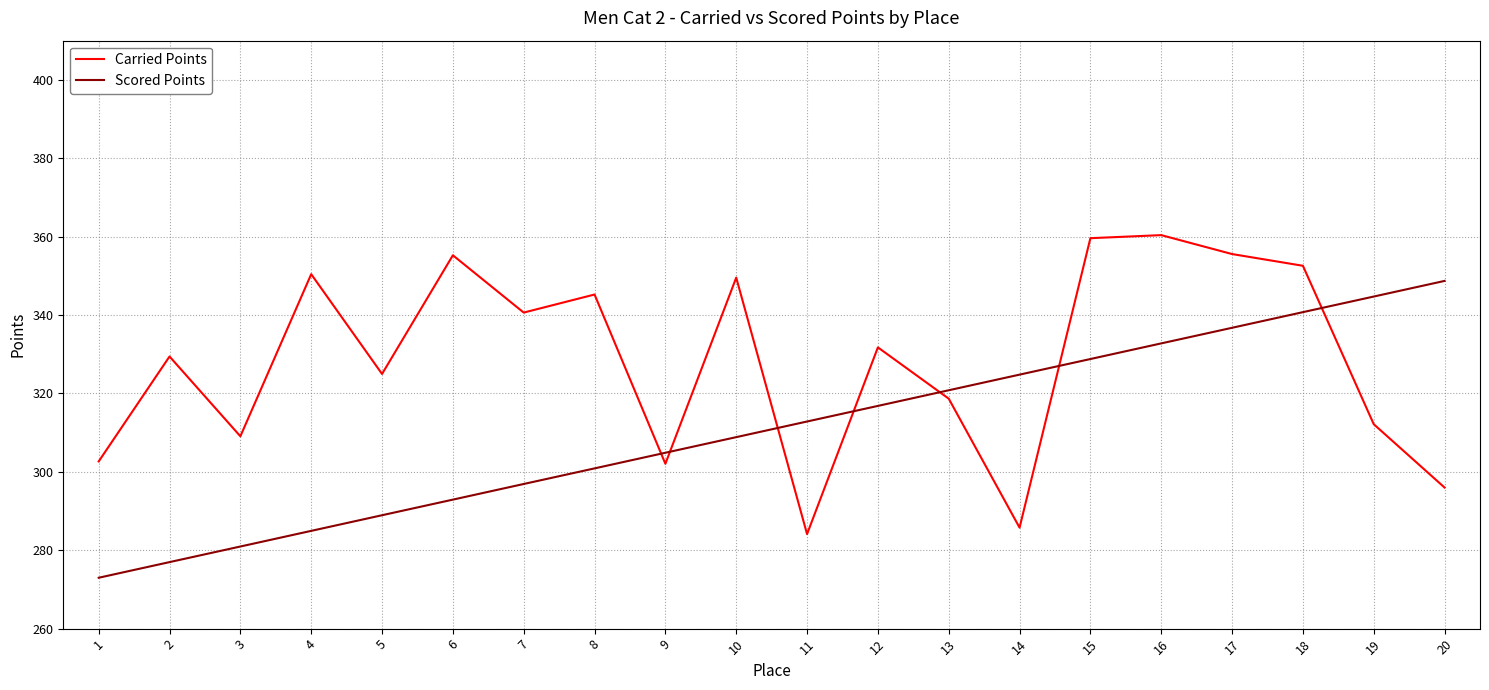

Rank the categories by Scored Points value from lowest to highest.

1, 2, 3, 4, 5, 6, 7, 8, 9, 10, 11, 12, 13, 14, 15, 16, 17, 18, 19, 20